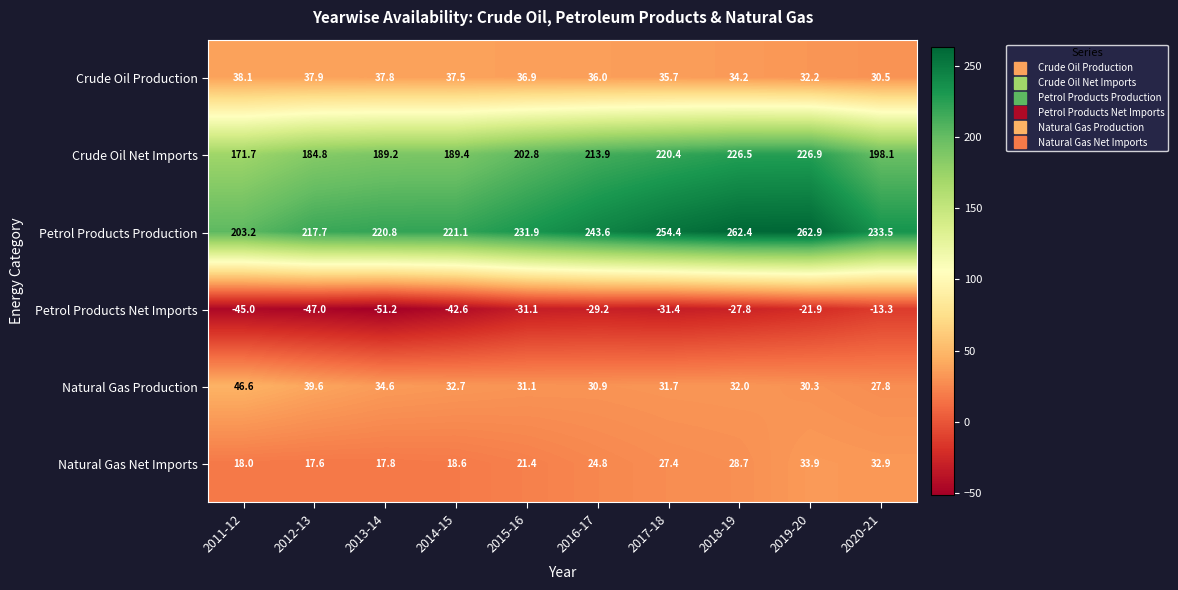

Where does the Natural Gas Net Imports series first go above 24?

2016-17